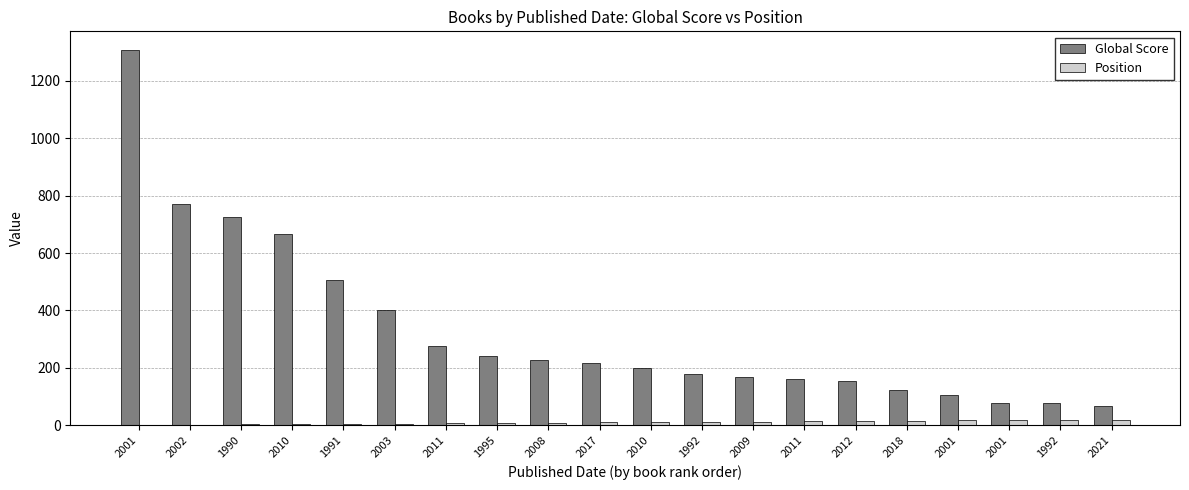

What are all the series names shown in the legend?

Global Score, Position